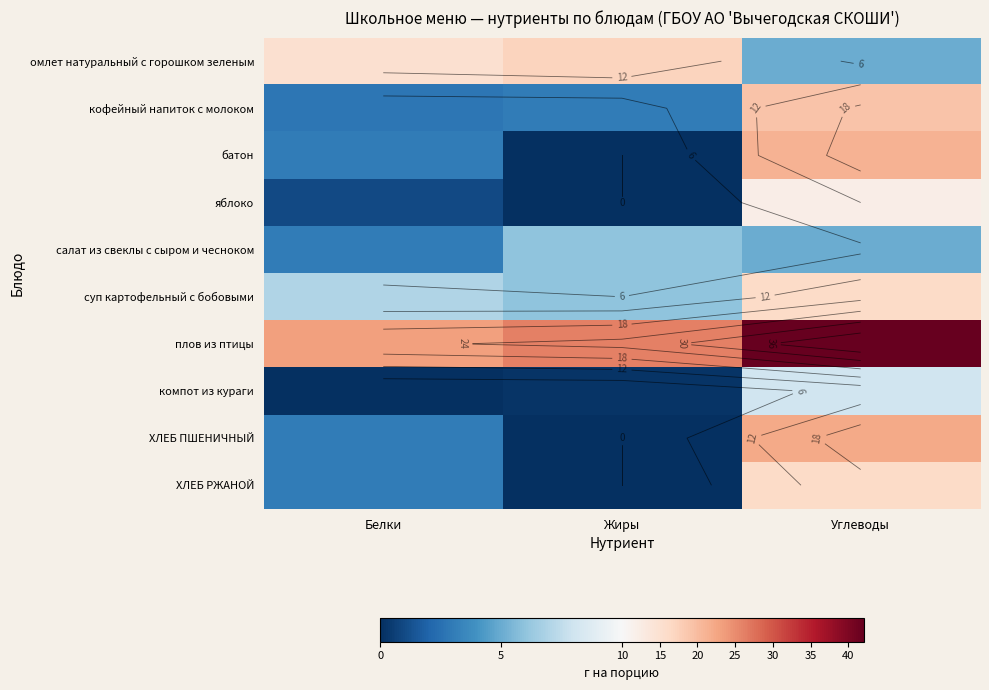

The суп картофельный с бобовыми series shows 6.7 at Углеводы. True or false?

False